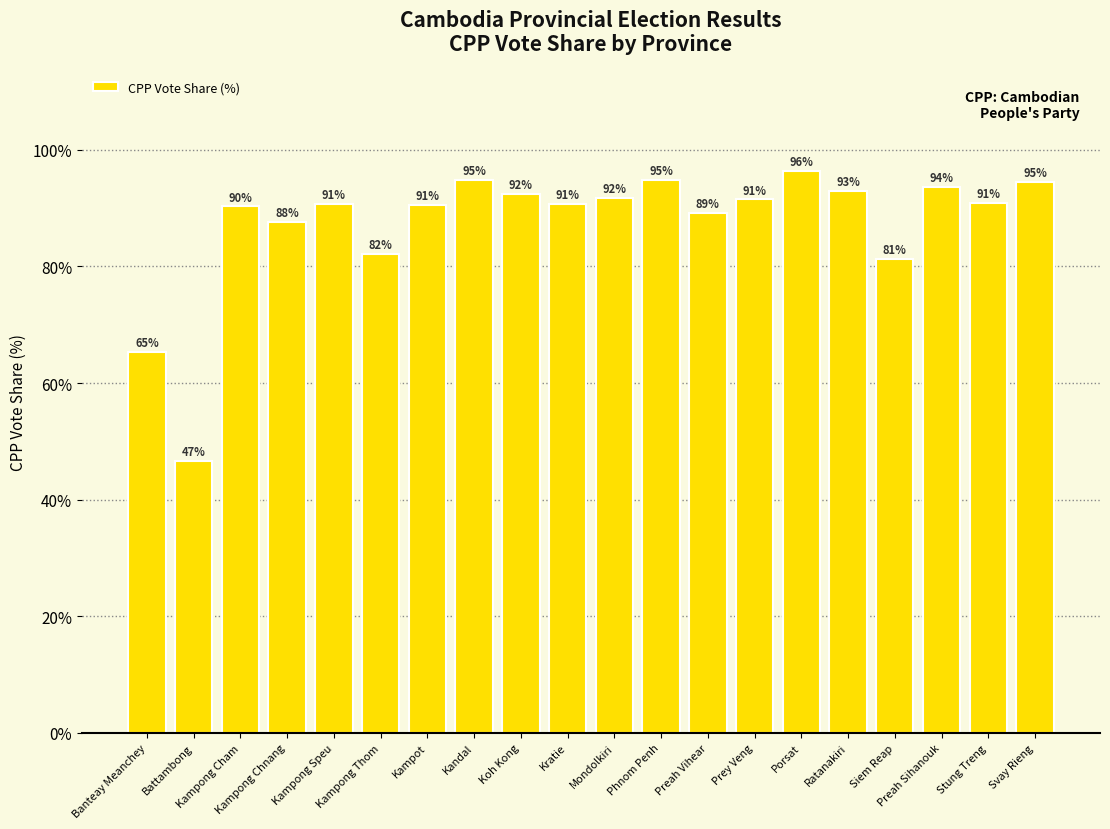

How many values are below 90?

6